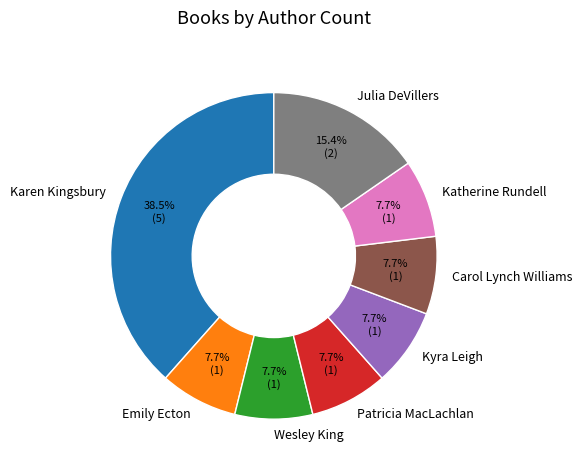

What percentage is the Patricia MacLachlan slice, to the nearest percent?

8%